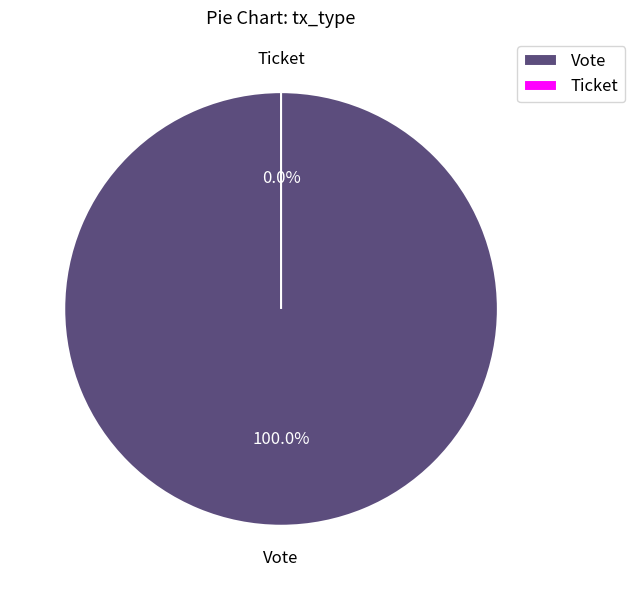

Which slice is the smallest?

Ticket